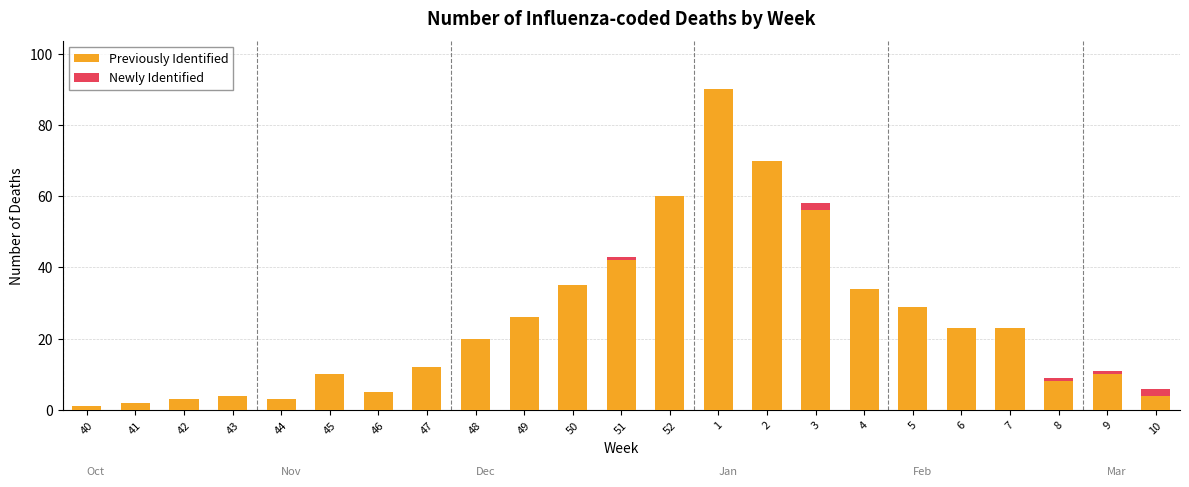

At which label is Previously Identified closest to 45?

51